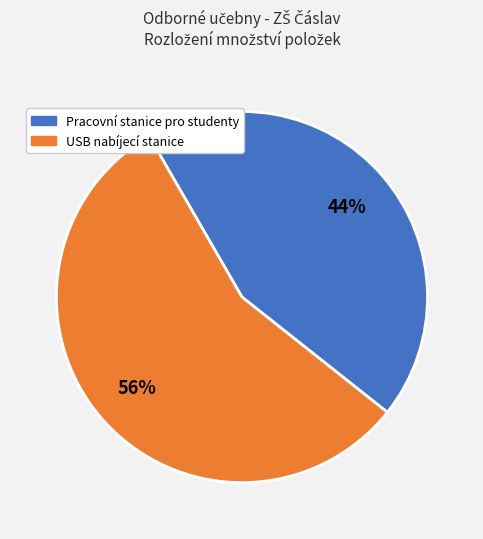

How many slices are in this pie chart?

2